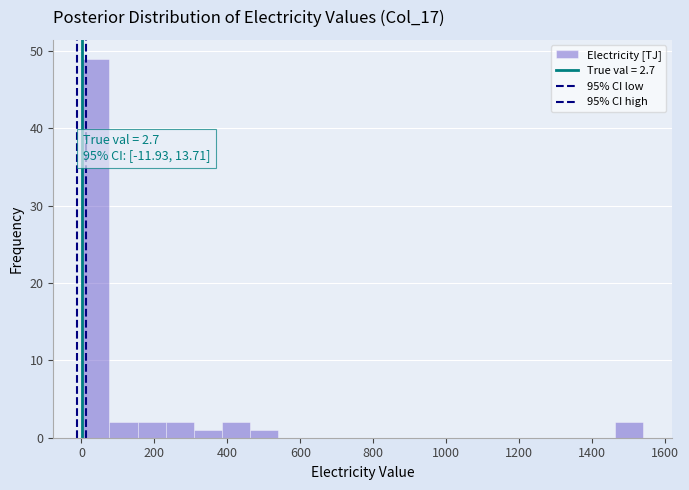

Read against the x-axis, roughly where is the centre of the tallest bar?

40